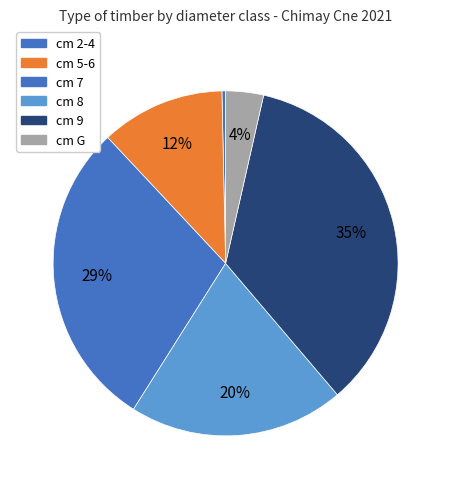

How many slices are in this pie chart?

6